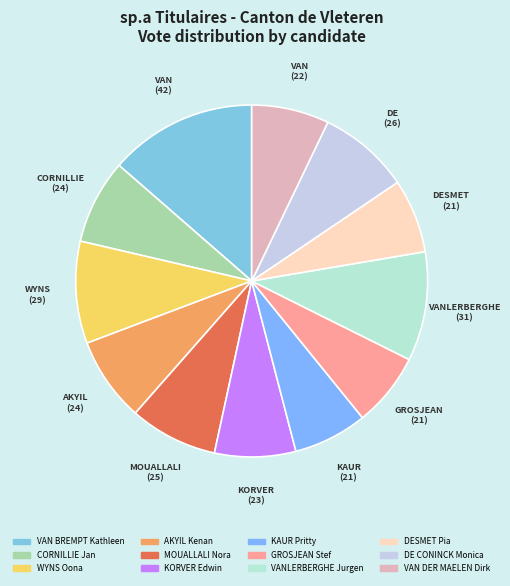

The GROSJEAN Stef slice represents 7% of the pie. True or false?

True